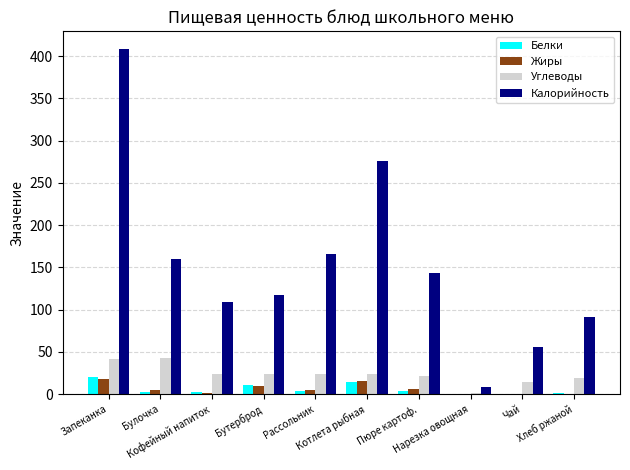

What is the sum of all Жиры values?

61.9